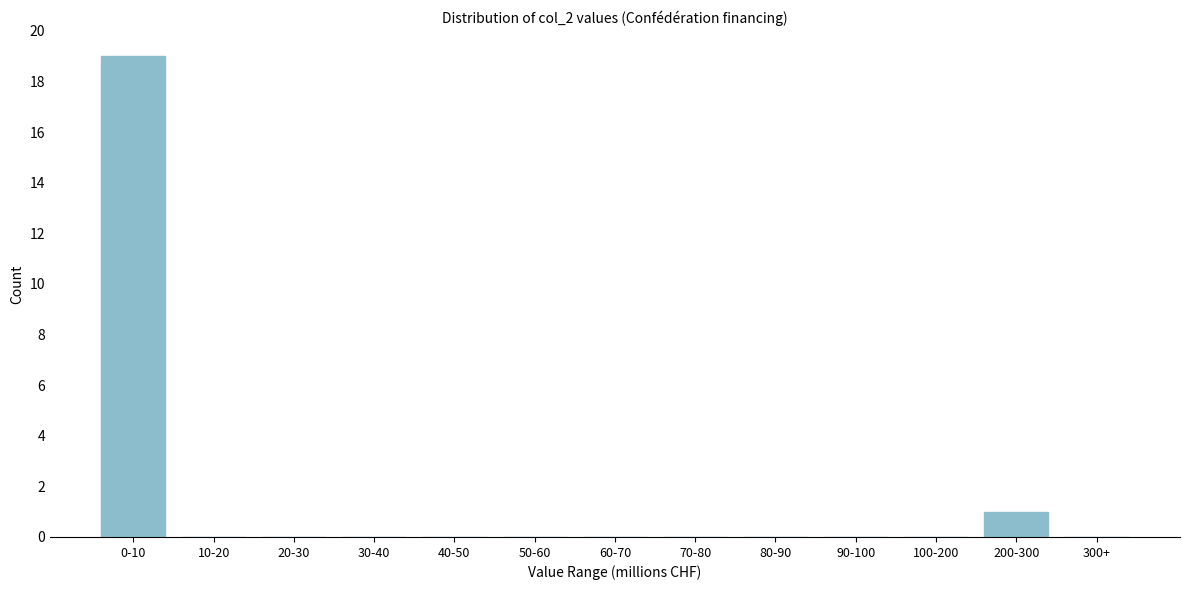

Reading right to left, transcribe all the data shown in this chart.

300+=0	200-300=1	100-200=0	90-100=0	80-90=0	70-80=0	60-70=0	50-60=0	40-50=0	30-40=0	20-30=0	10-20=0	0-10=19